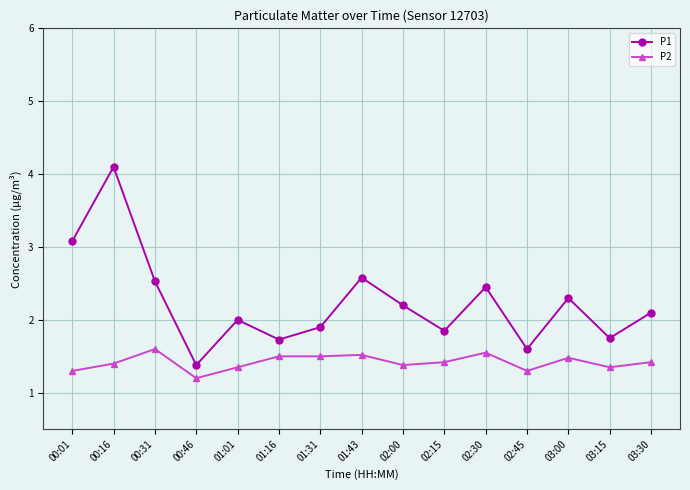

What is the difference between the highest and lowest values at 03:00?

0.8